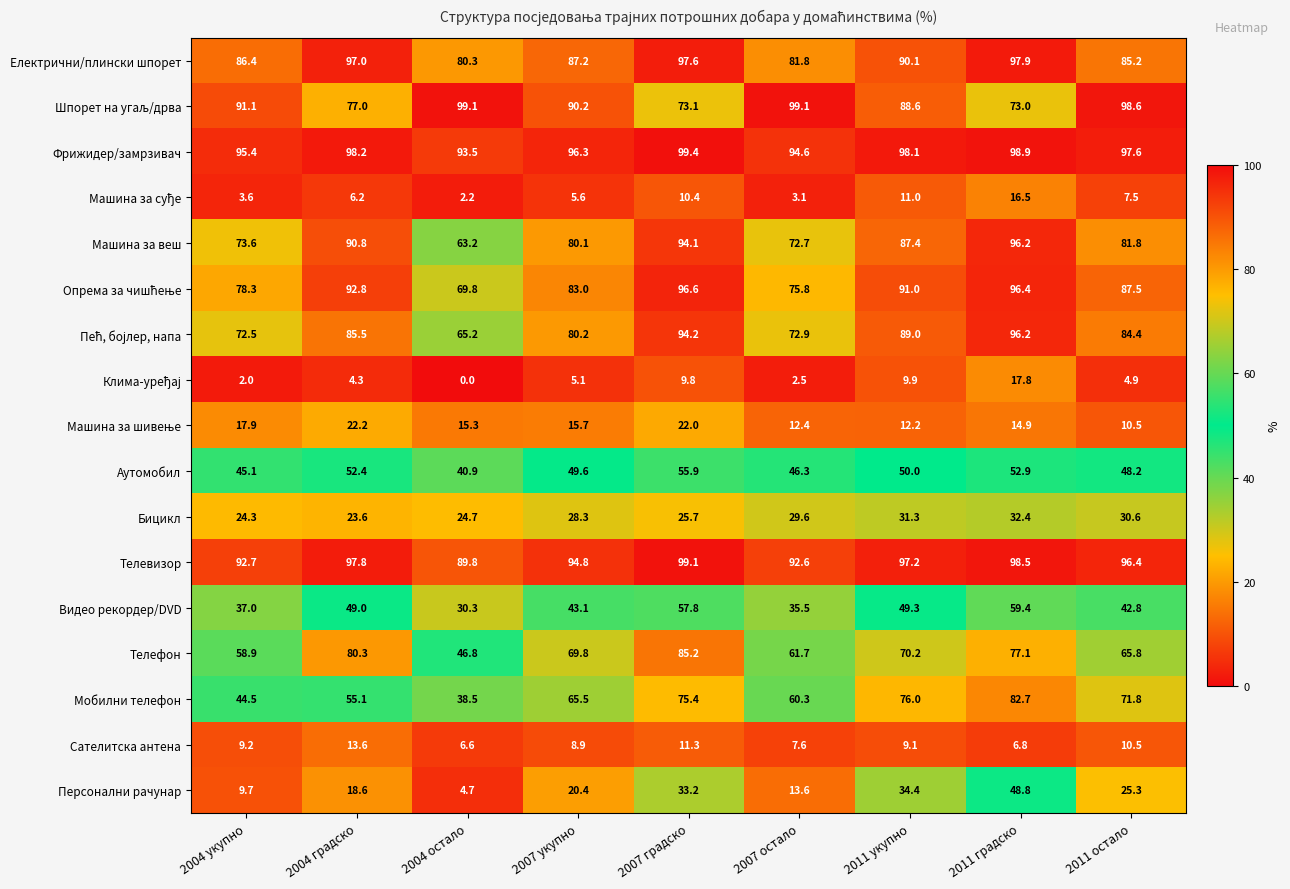

What is the difference between the Телефон values at 2004 остало and 2004 укупно?

12.1